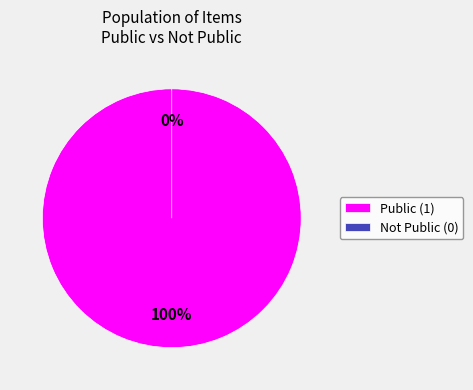

Which slice is the smallest?

53943